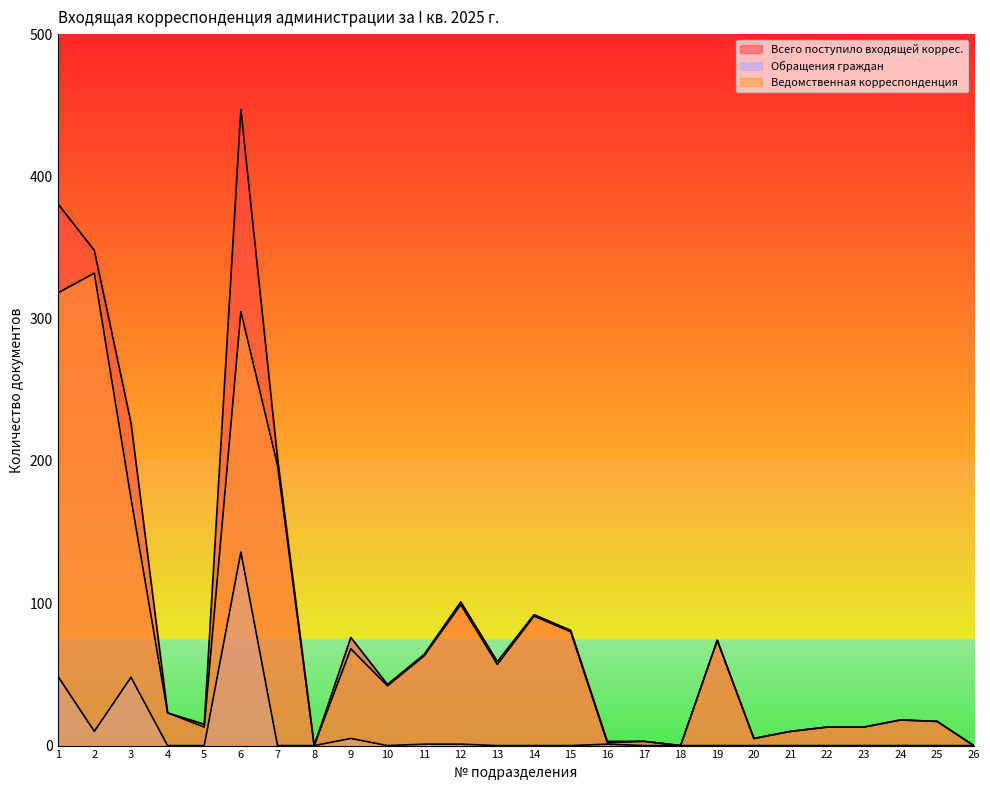

At which category does Ведомственная корреспонденция reach its first local peak?

2